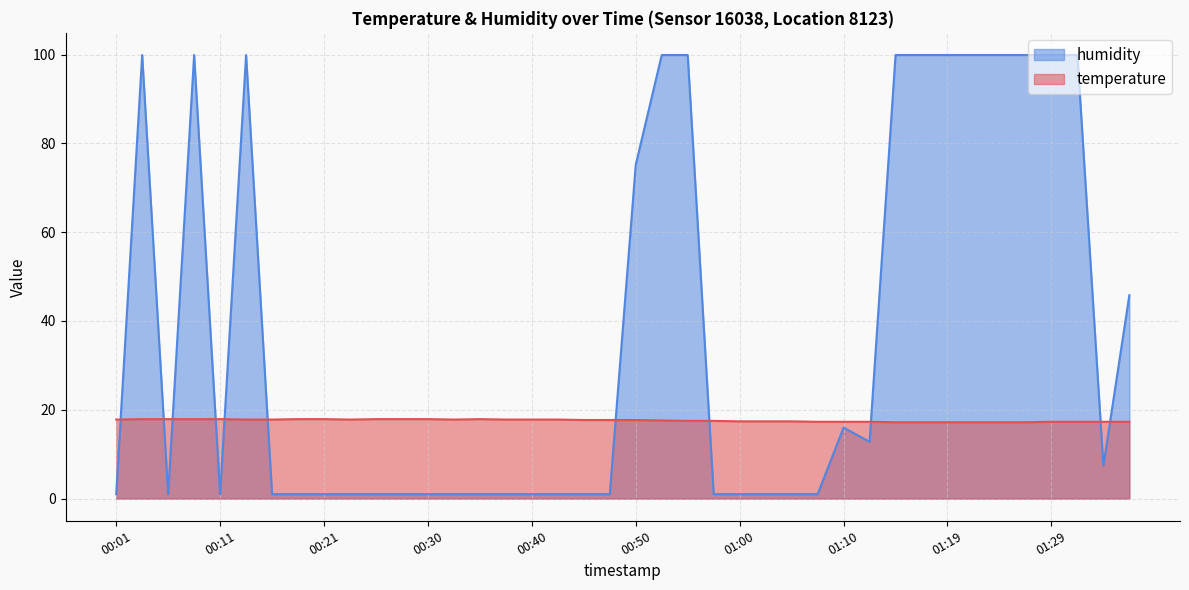

How many lines are shown in the chart?

2